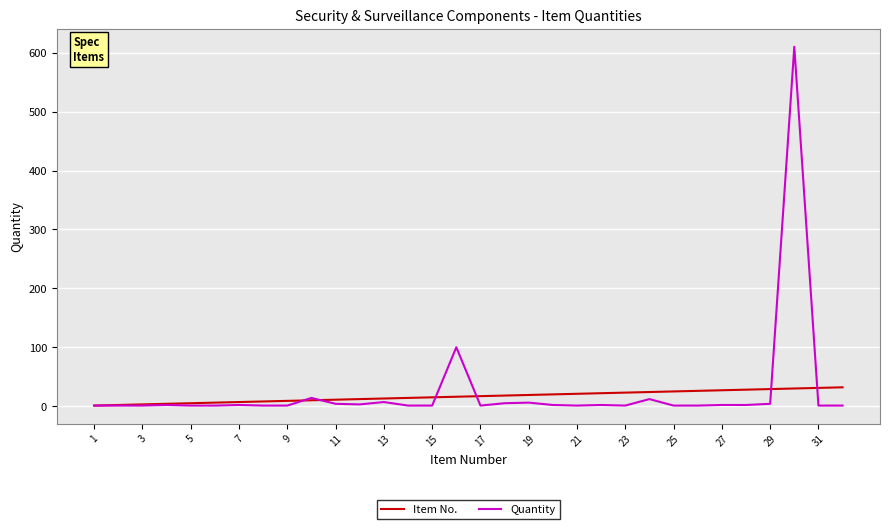

What is the maximum value for Item No.?

32